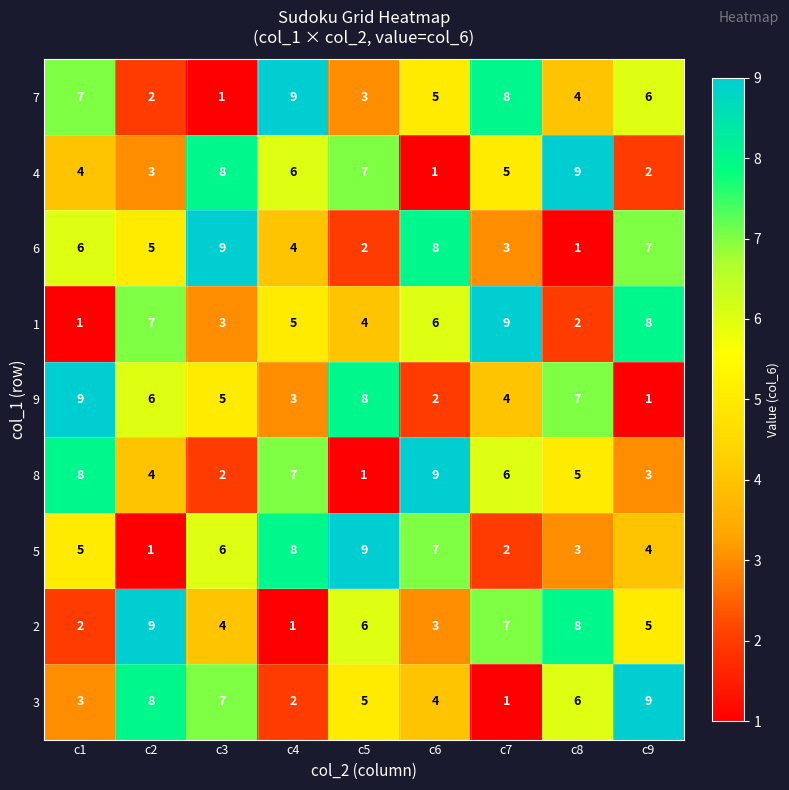

List the labels in order of 4 value, largest first.

c8, c3, c5, c4, c7, c1, c2, c9, c6